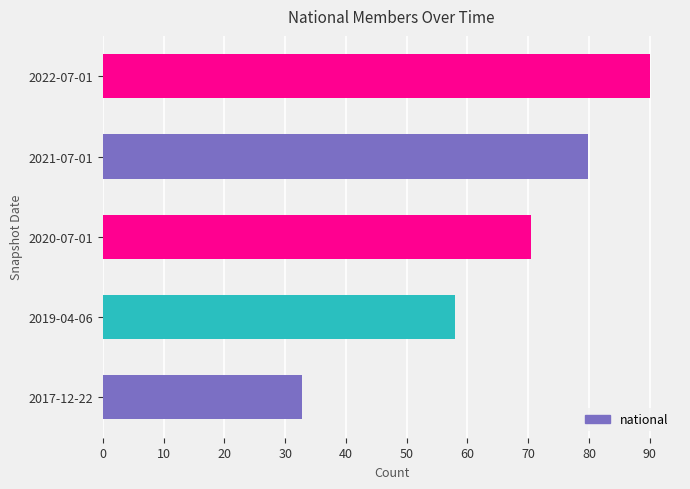

Where is the data nearest to the value 61?

2019-04-06